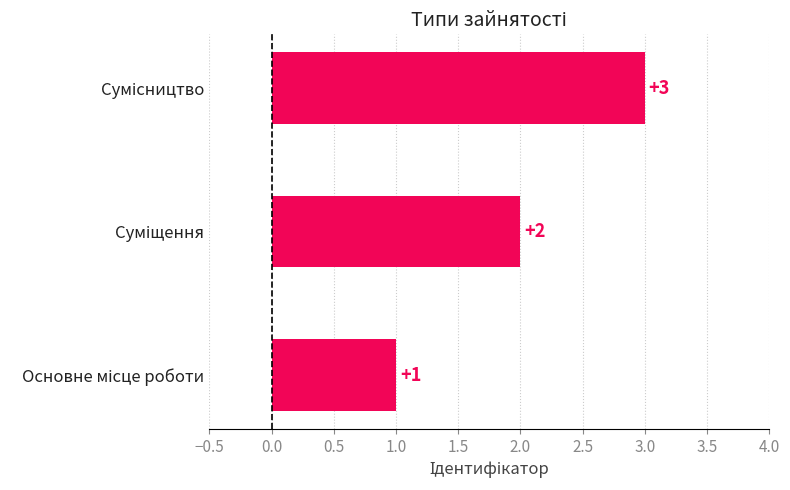

What is the maximum value shown in the chart?

3